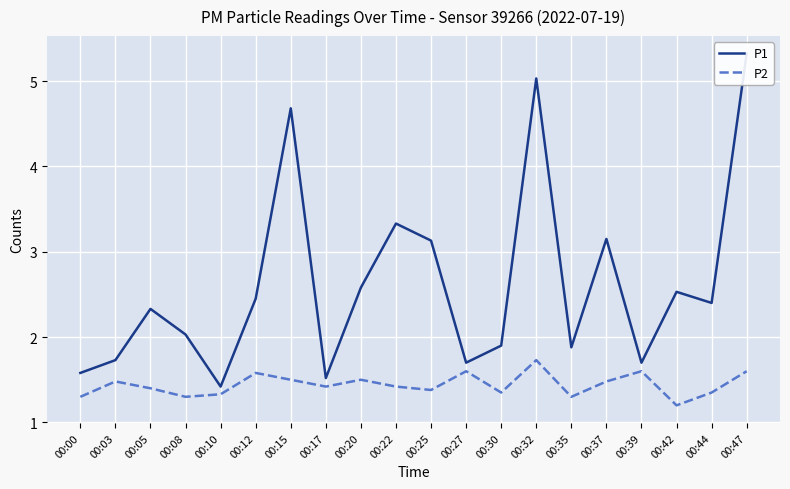

At which category does P2 reach its first local peak?

00:03